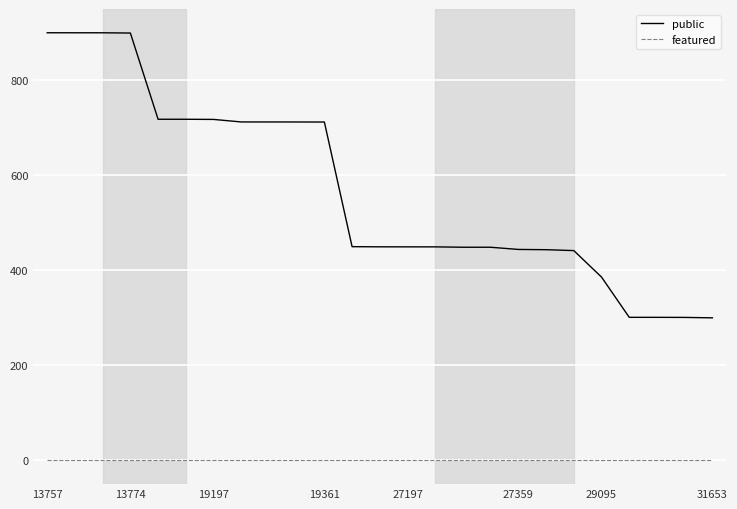

True or false: featured and public intersect in this chart.

False